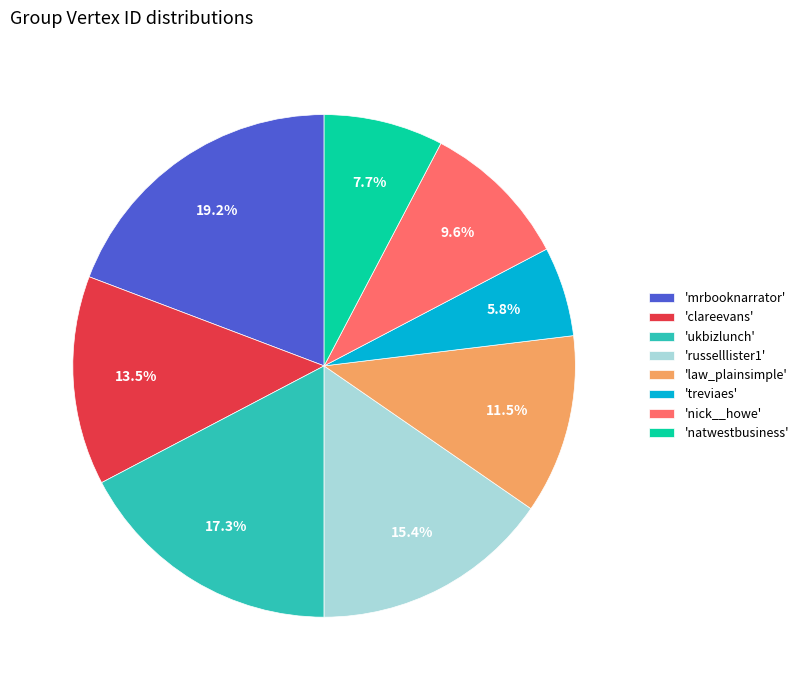

Combined, what portion of the pie is 'ukbizlunch' and 'mrbooknarrator'?

36.5%